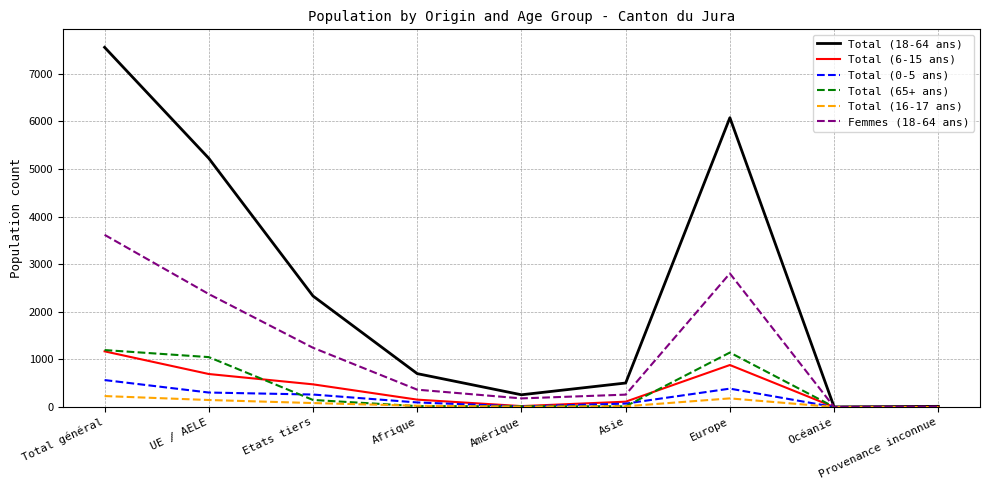

Which series has the largest total across all categories?

Total (18-64 ans)